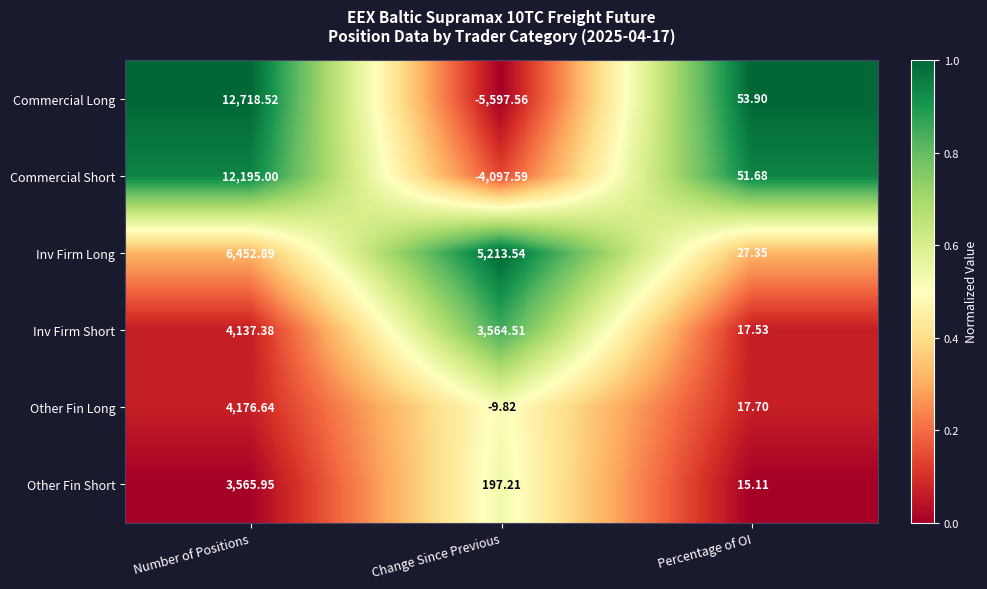

At which category is the sum across all series the highest?

Number of Positions